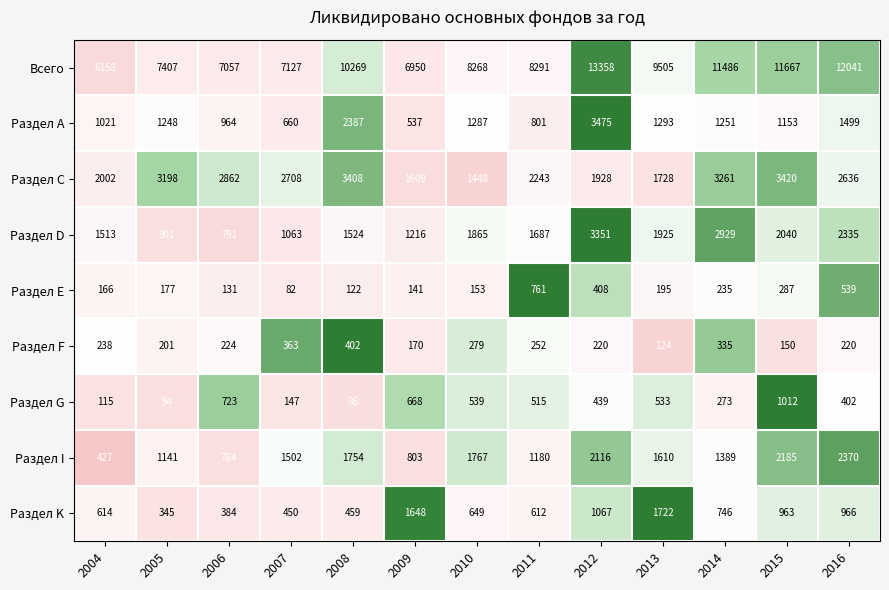

Where is Раздел А nearest to the value 2006?

2008